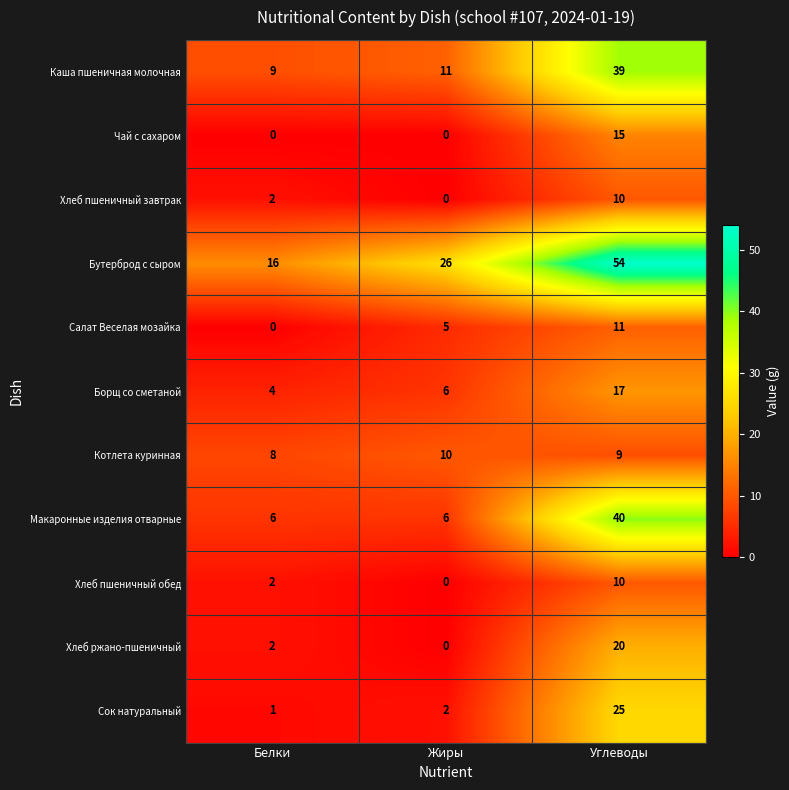

What is the sum of the Бутерброд с сыром values at Жиры and Белки?

42